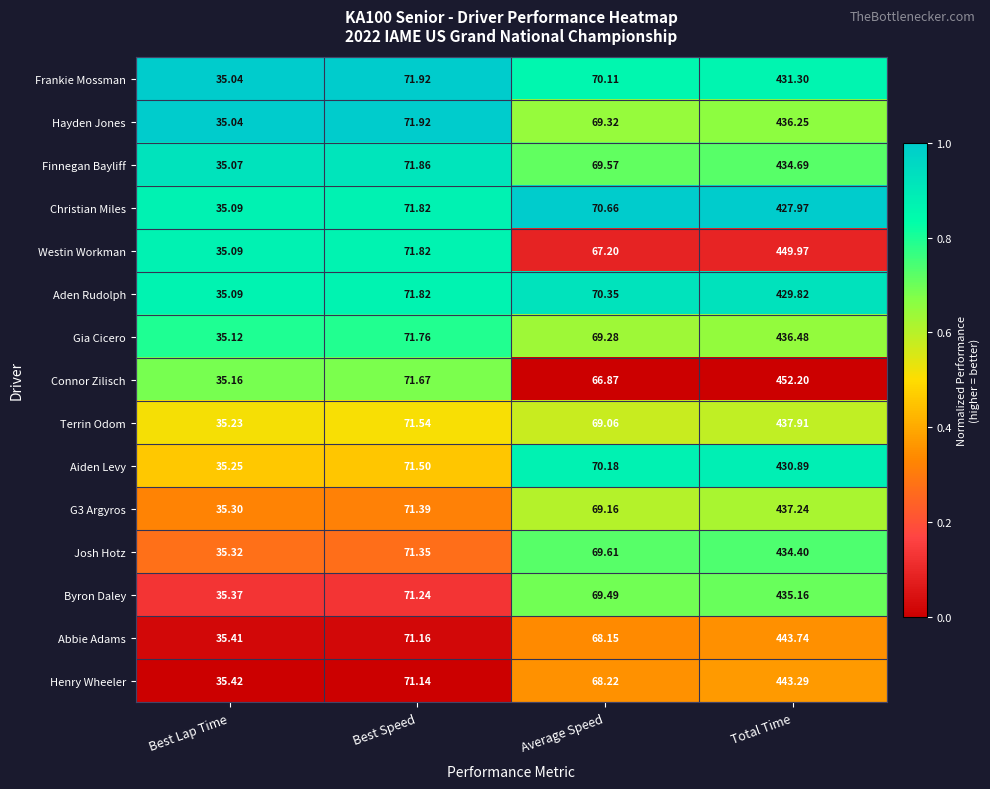

At which label is Henry Wheeler closest to 239?

Best Speed